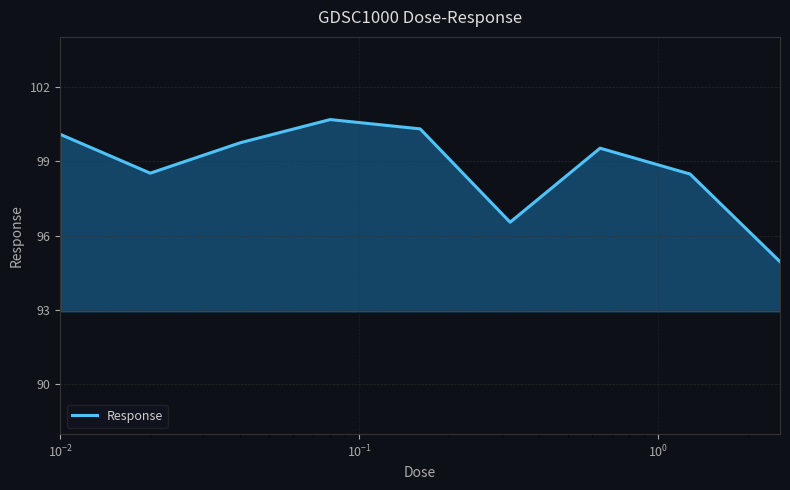

What is the maximum value shown in the chart?

100.7